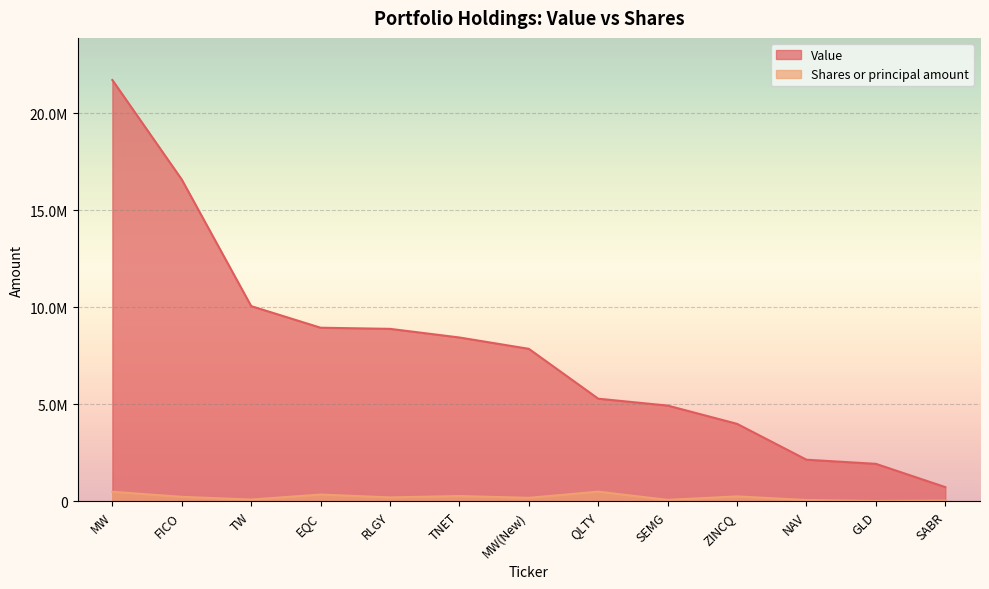

At which category does Shares or principal amount reach its first local peak?

EQC